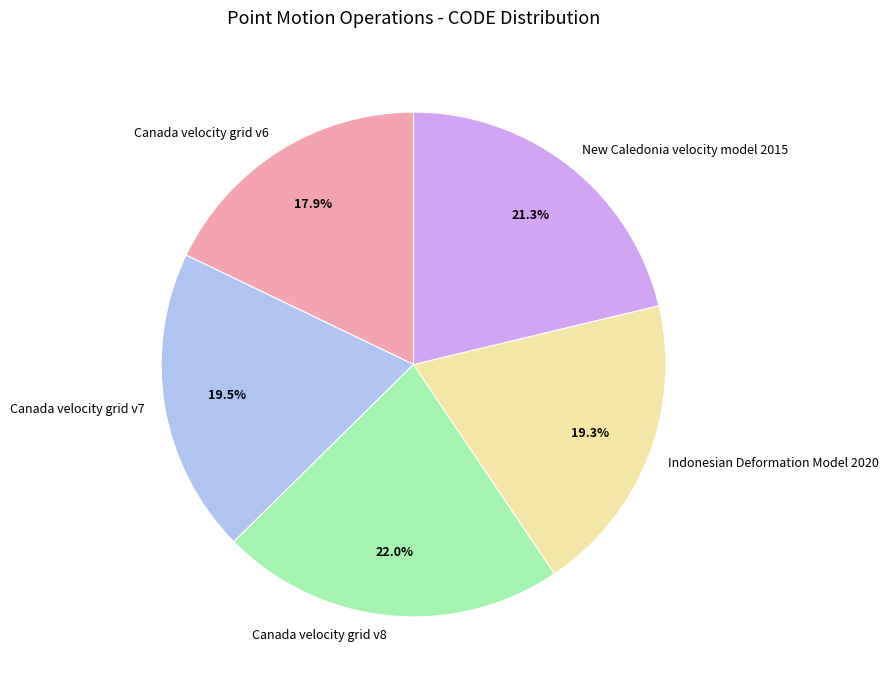

What is the smallest slice in the pie chart?

Canada velocity grid v6